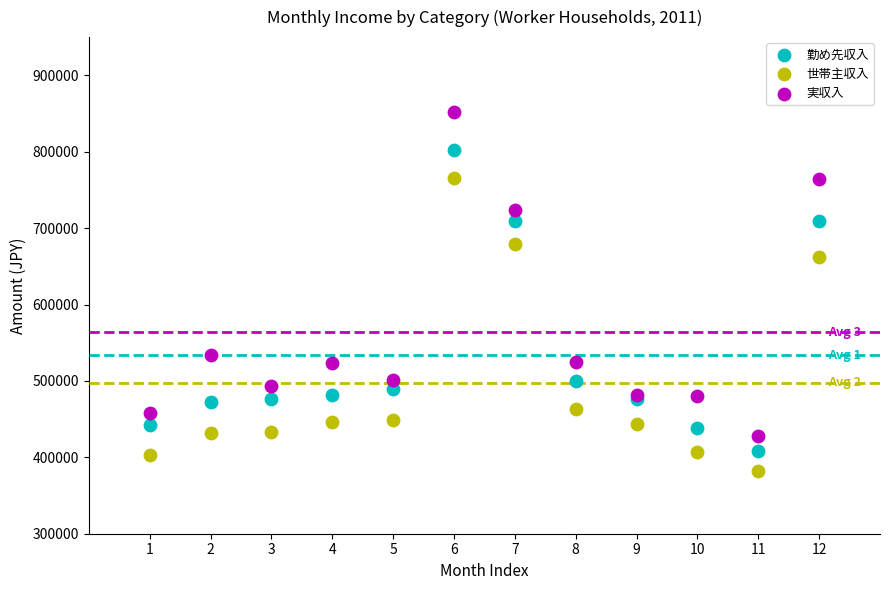

Which series contains the lowest Y value?

世帯主収入